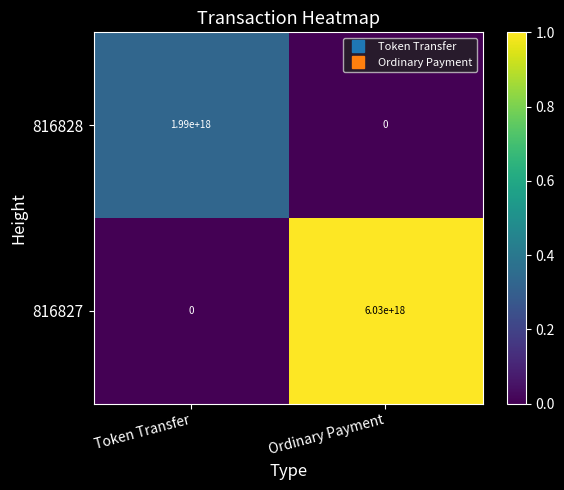

Which series has the largest total across all categories?

816827